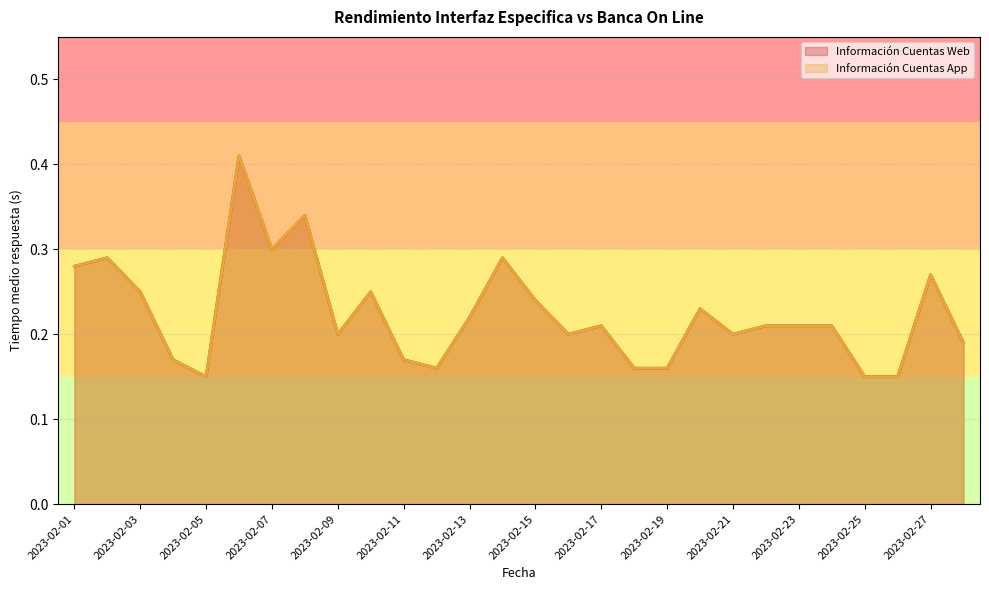

Which series has the largest range (max minus min)?

Información Cuentas Web